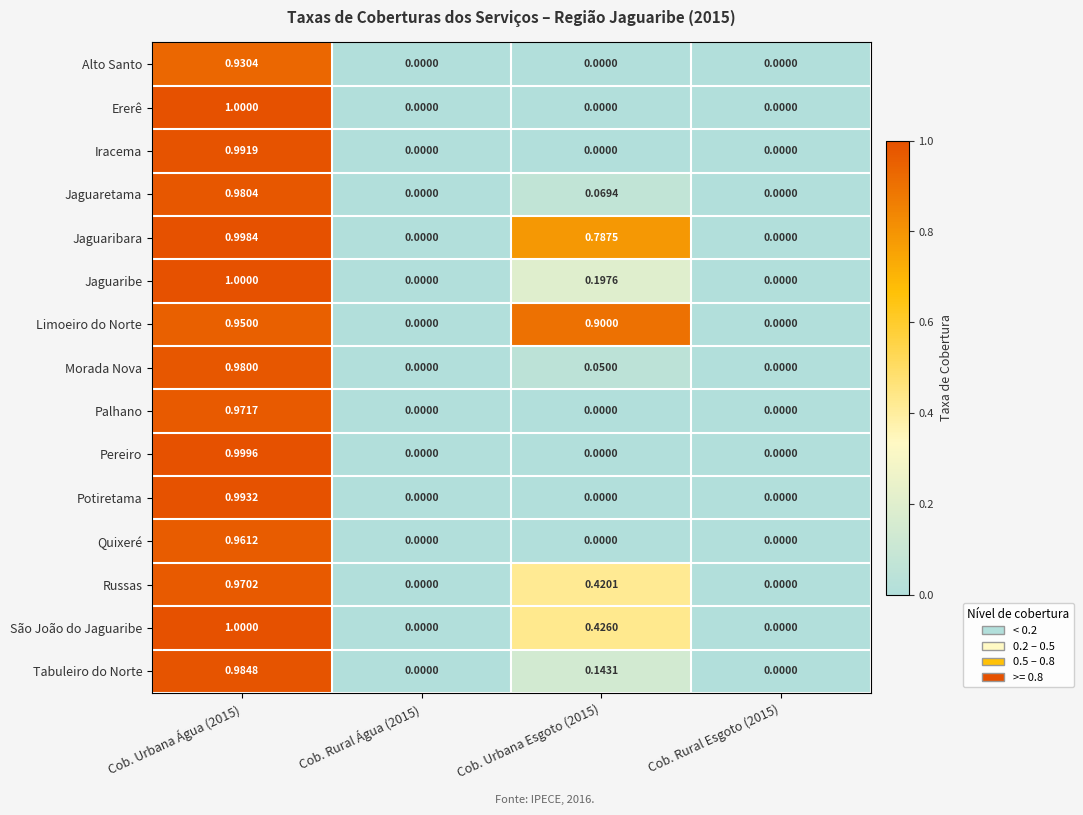

Is the value of Limoeiro do Norte at Cob. Urbana Esgoto (2015) greater than the value of Pereiro at Cob. Rural Água (2015)?

Yes